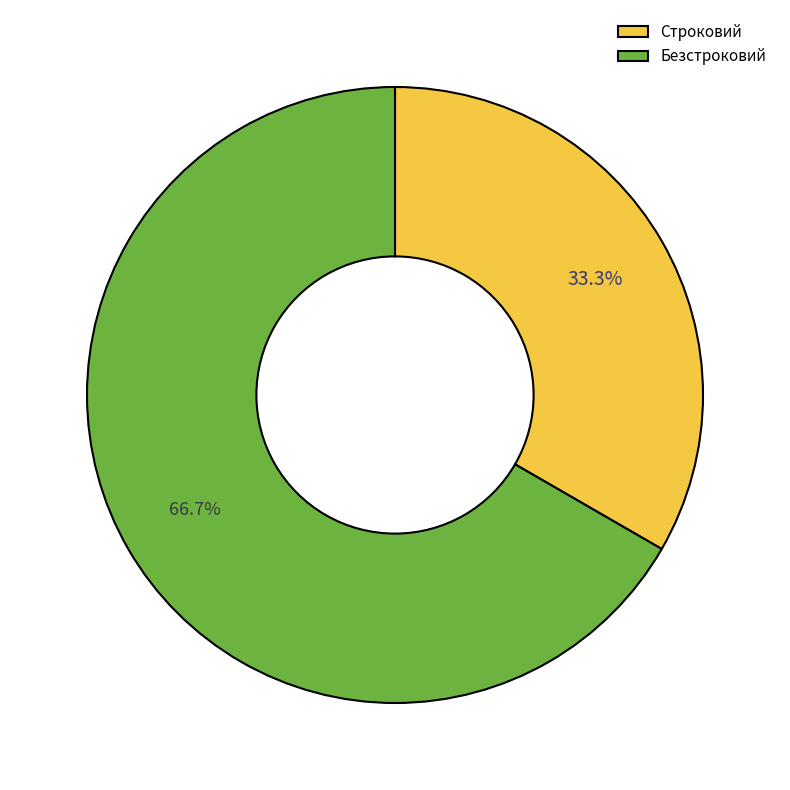

Is it true that Строковий is 33% of the pie?

True